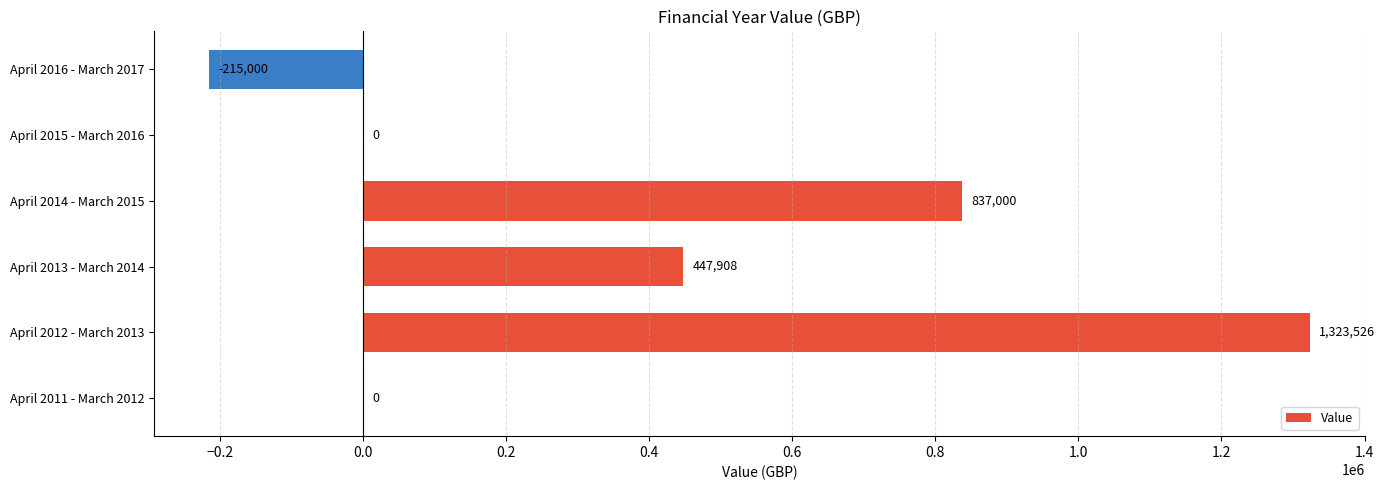

True or false: the data shows -215000 at April 2016 - March 2017.

True